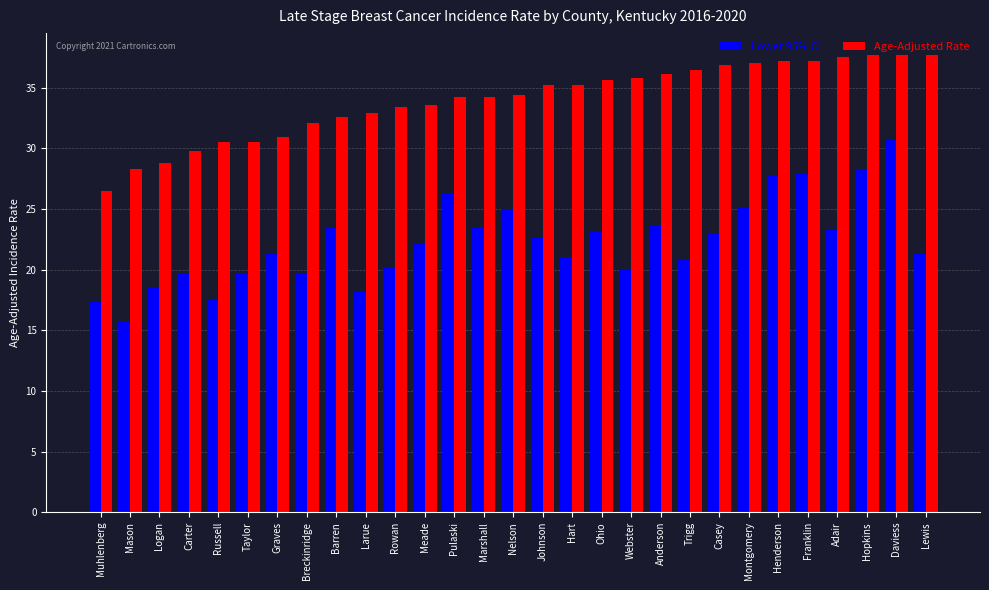

Count the number of categories in the chart.

29